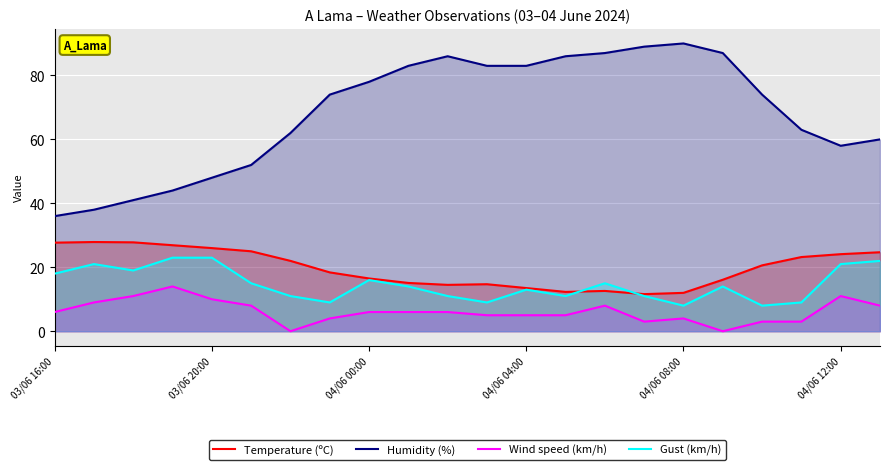

True or false: Temperature (ºC) and Humidity (%) intersect in this chart.

False